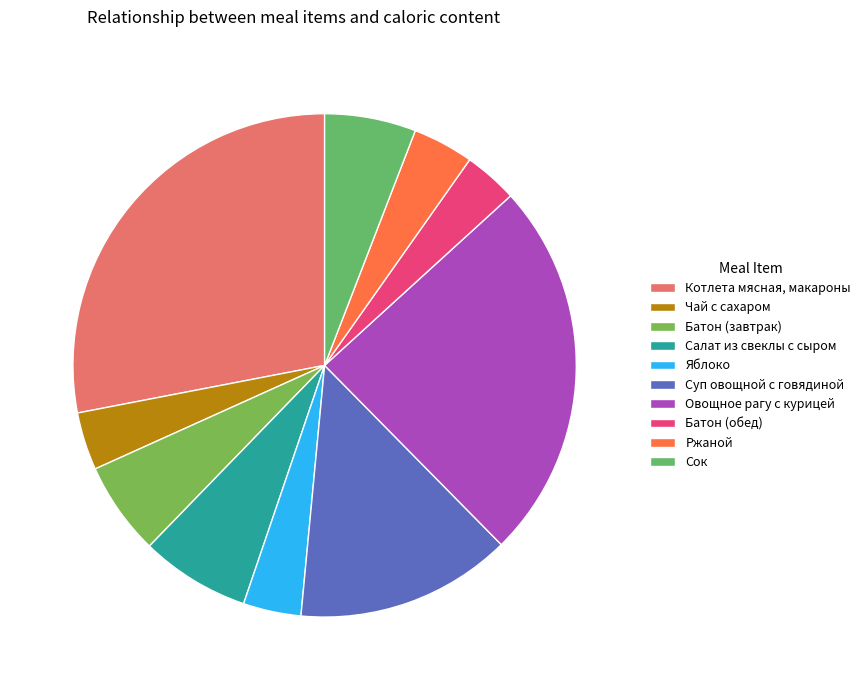

Does Батон (завтрак) represent more than half of the total?

No